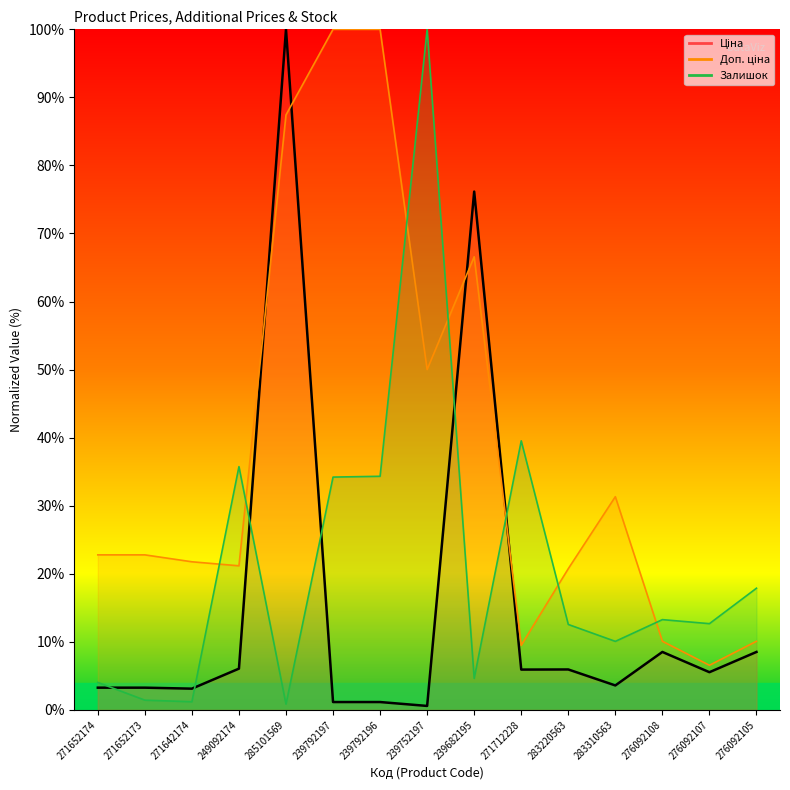

Reading left to right, list all the values displayed in this chart.

Ціна: 3.3	3.3	3.1	6.1	100.0	1.1	1.1	0.6	76.2	5.9	5.9	3.6	8.5	5.5	8.5
Доп. ціна: 22.8	22.8	21.8	21.2	87.4	100.0	100.0	50.0	66.6	9.5	20.7	31.3	10.1	6.5	10.1
Залишок: 4.0	1.4	1.2	35.7	0.8	34.2	34.3	100.0	4.6	39.5	12.5	10.1	13.3	12.7	17.9